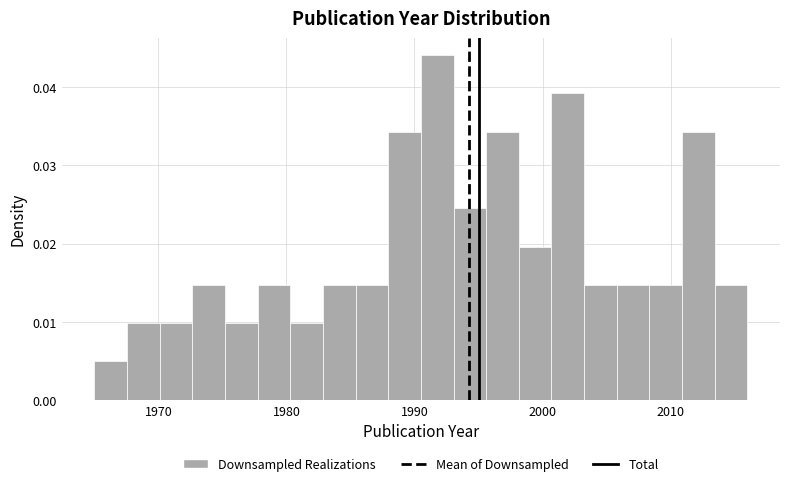

Read against the x-axis, roughly where is the centre of the tallest bar?

1992